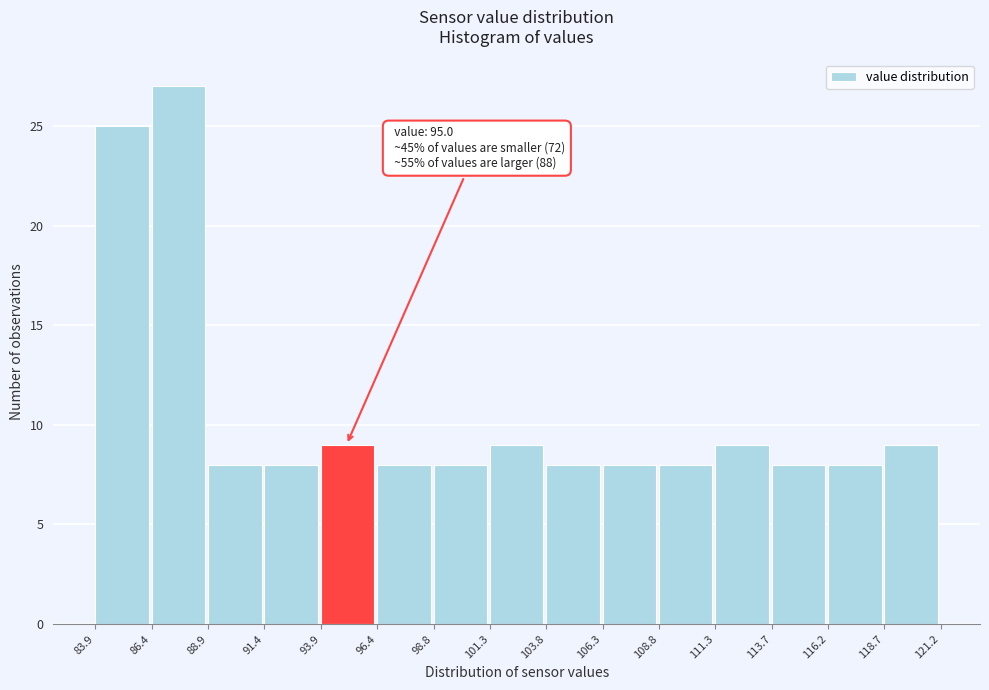

Which range on the x-axis has the tallest bar?

86.4 to 88.9